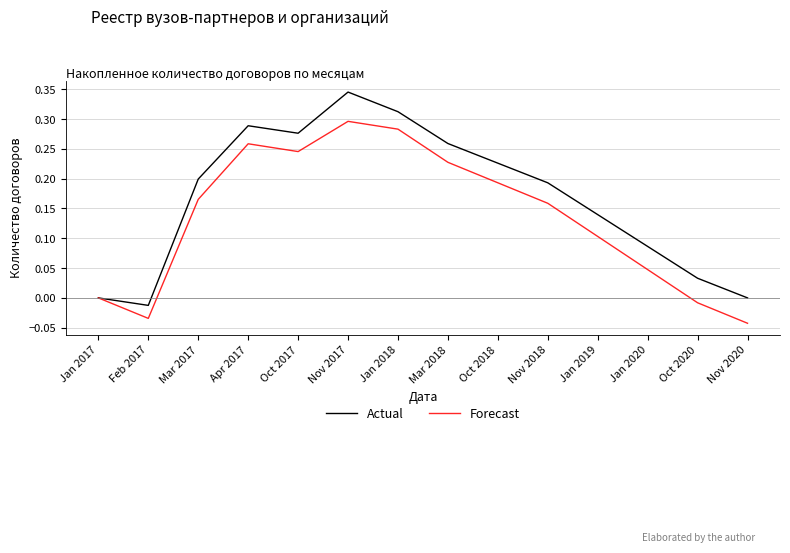

Where is Forecast nearest to the value 0?

Jan 2017